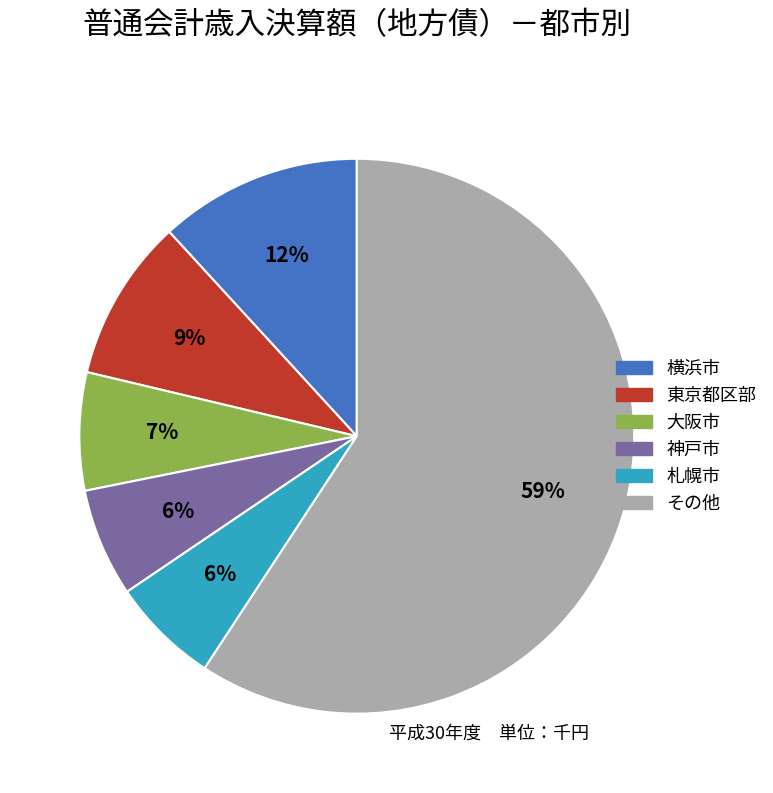

How many slices are in this pie chart?

6